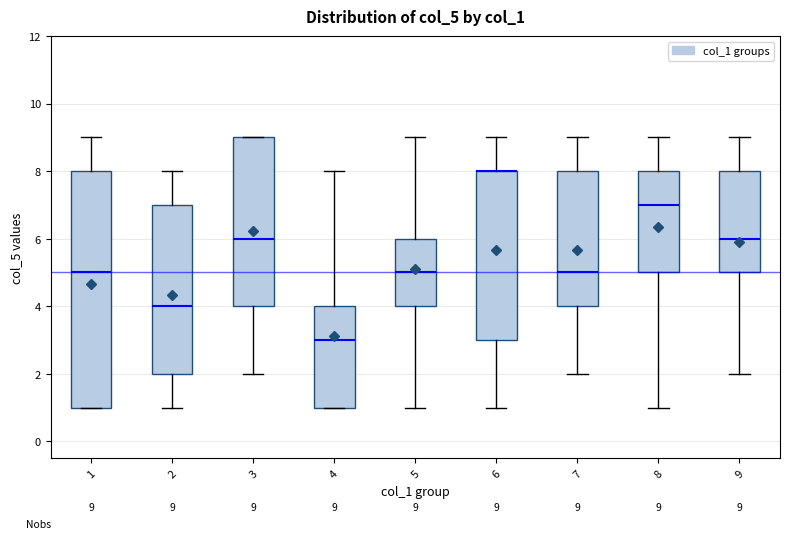

Comparing the boxes themselves (not the whiskers), which one is the tallest?

1